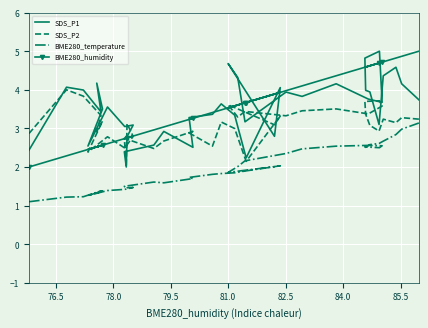

What is the sum of all BME280_temperature values?

78.5